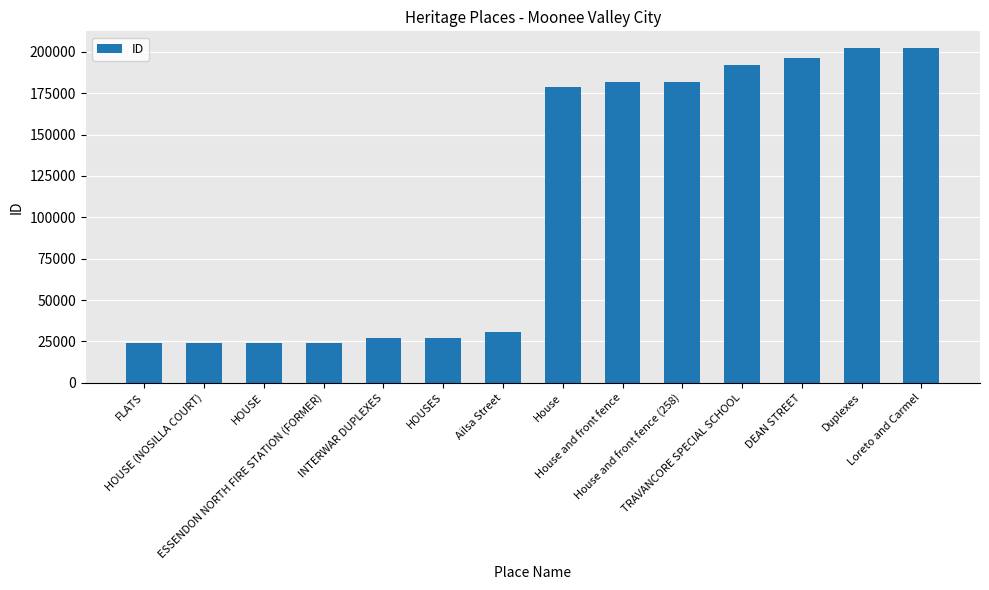

What is the approximate value at House, to the nearest 10?

178860